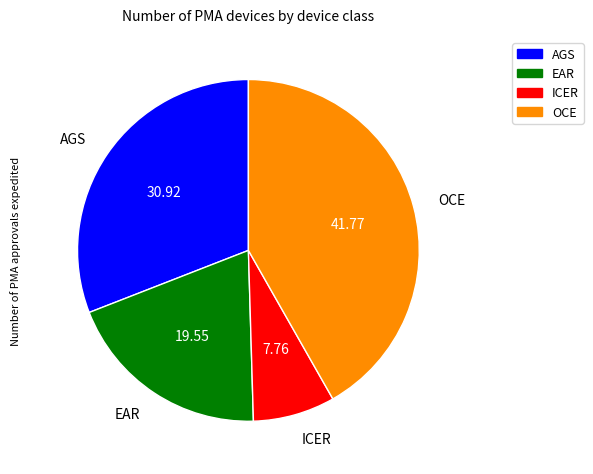

Approximately how many times larger is the value at OCE compared to ICER?

5.4